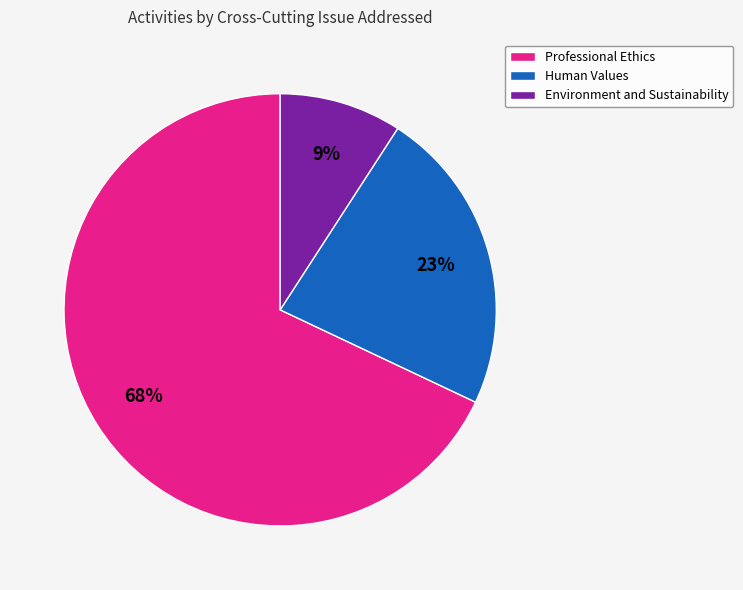

Between Human Values and Environment and Sustainability, which is larger?

Human Values